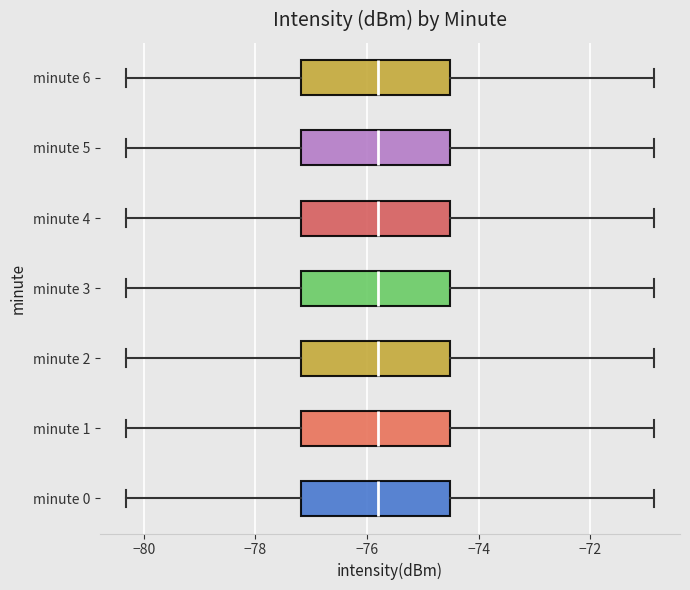

Reading bottom to top, transcribe this box plot: for each box, give where its median line is, the range the box spans, and where its two whiskers end, as read against the x-axis. The values are not printed on the chart, so give them approximately, as read against the axis.

minute 0: median -75.8, box -77.2 to -74.6, whiskers -80.4 to -70.8
minute 1: median -75.8, box -77.2 to -74.6, whiskers -80.4 to -70.8
minute 2: median -75.8, box -77.2 to -74.6, whiskers -80.4 to -70.8
minute 3: median -75.8, box -77.2 to -74.6, whiskers -80.4 to -70.8
minute 4: median -75.8, box -77.2 to -74.6, whiskers -80.4 to -70.8
minute 5: median -75.8, box -77.2 to -74.6, whiskers -80.4 to -70.8
minute 6: median -75.8, box -77.2 to -74.6, whiskers -80.4 to -70.8